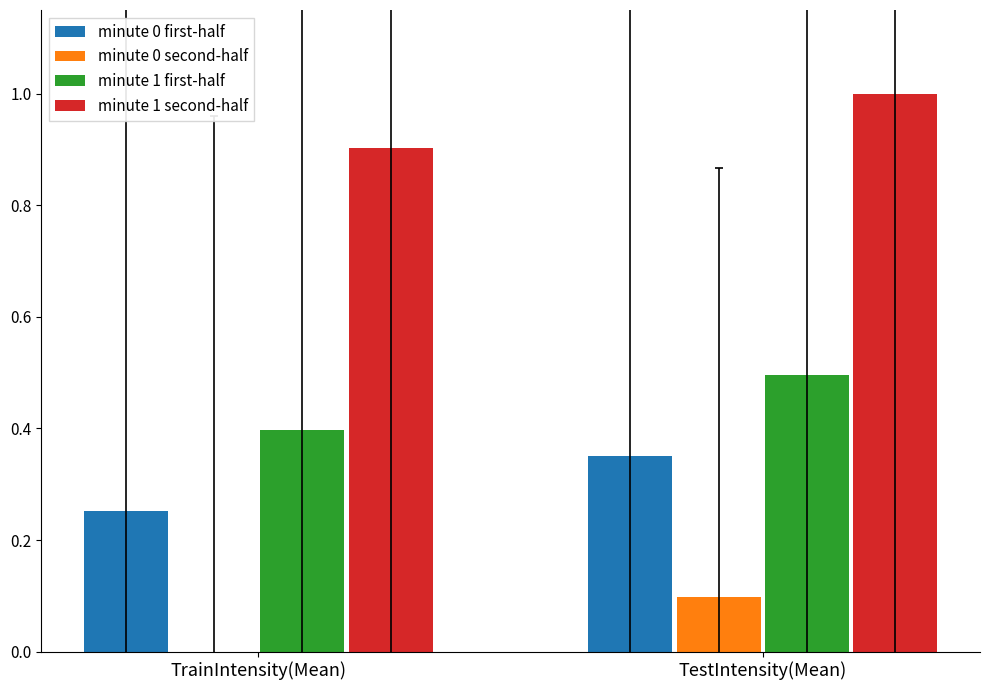

At which category is the sum across all series the highest?

TestIntensity(Mean)